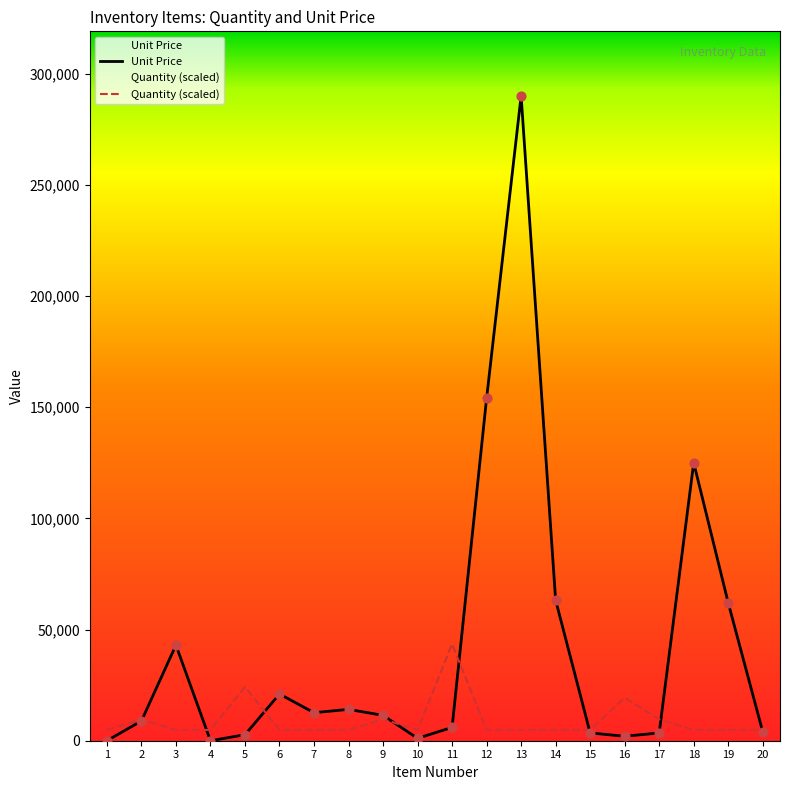

Which series has the largest total across all categories?

Unit Price